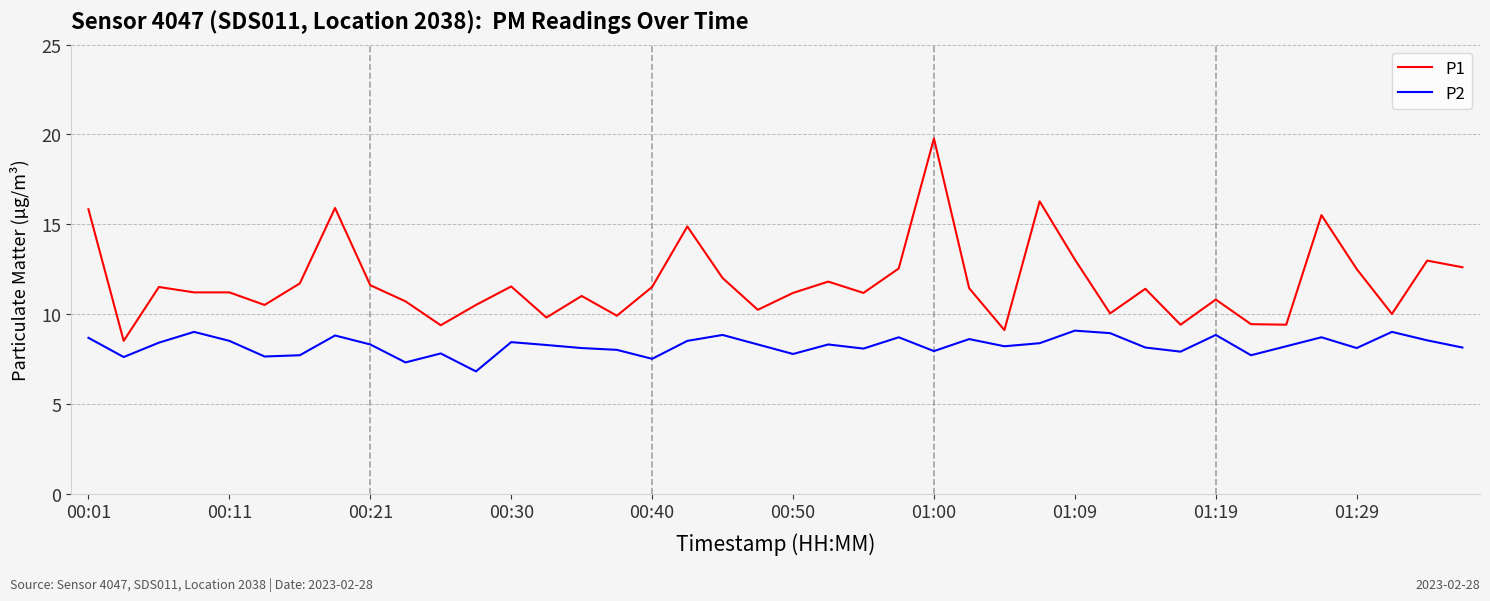

Which series has the largest total across all categories?

P1